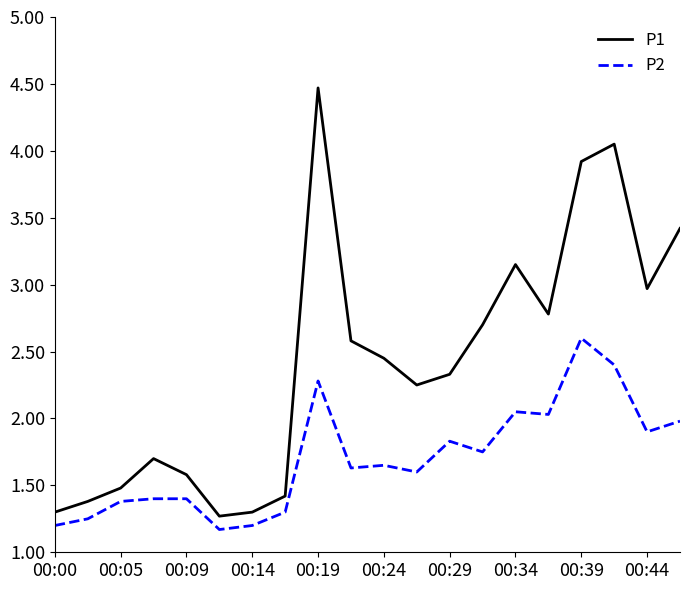

Does the chart display data point markers on the line(s)?

No